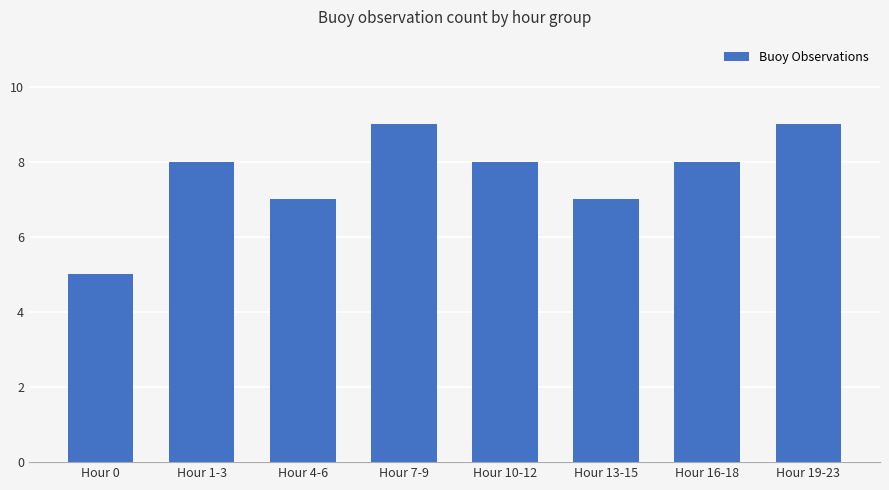

What is the sum of all values?

61